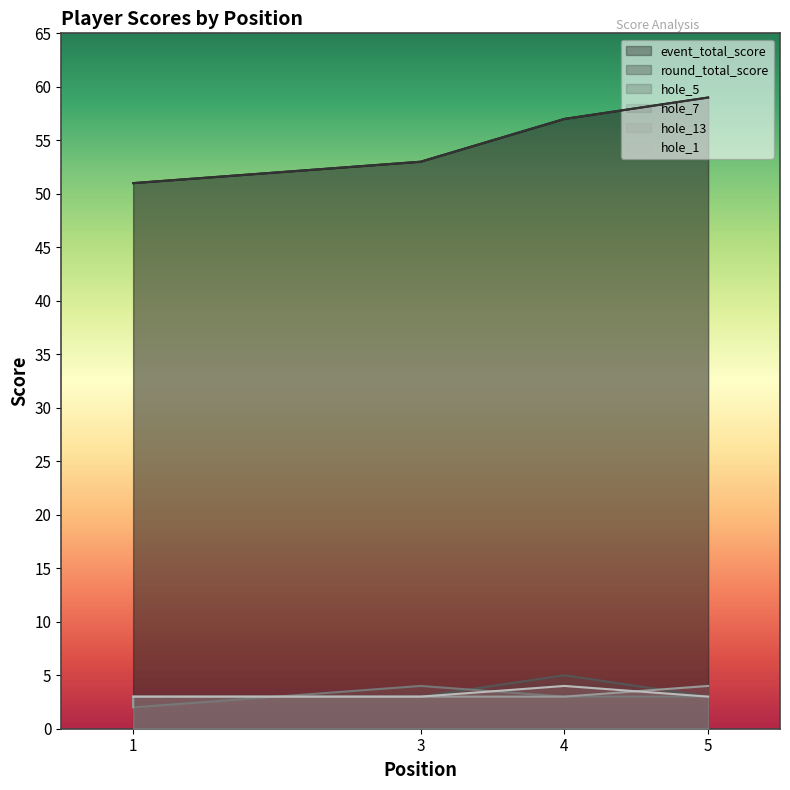

Where is hole_13 nearest to the value 3?

1